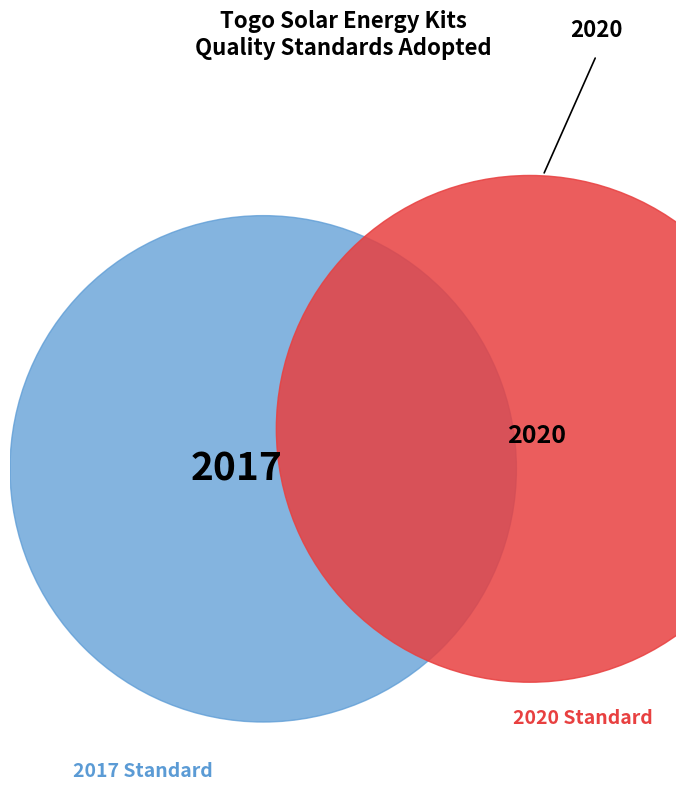

What is the change in value from Togo standard 2017 to Togo standard 2020?

+3